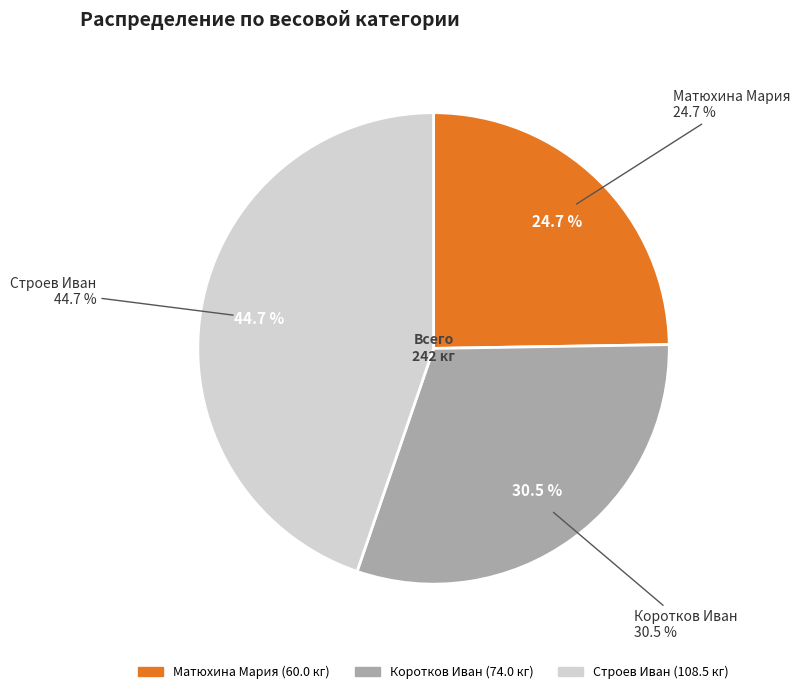

What percentage is the Строев Иван slice, to the nearest percent?

45%